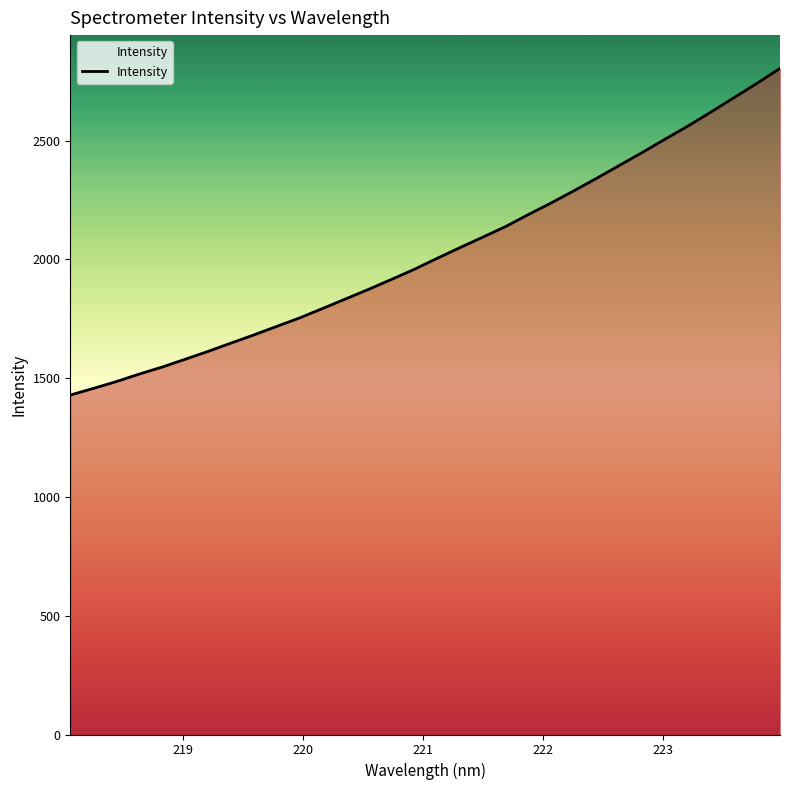

What is the greatest value displayed?

2804.0